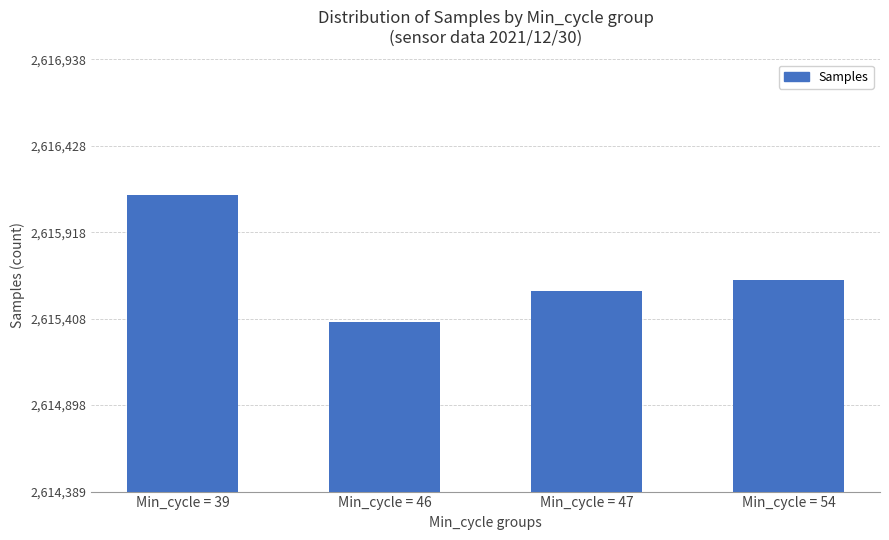

What is the difference between the second highest and minimum values?

250